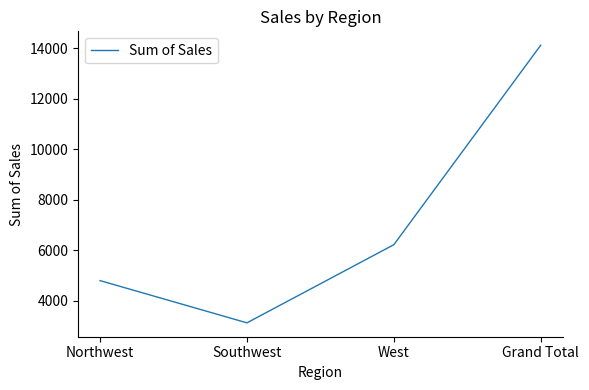

Does the chart display data point markers on the line(s)?

No